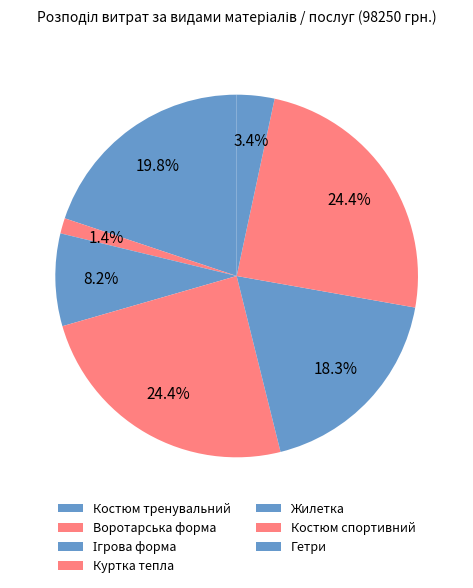

To the nearest percent, what is the difference between the largest and smallest slice percentages?

23%